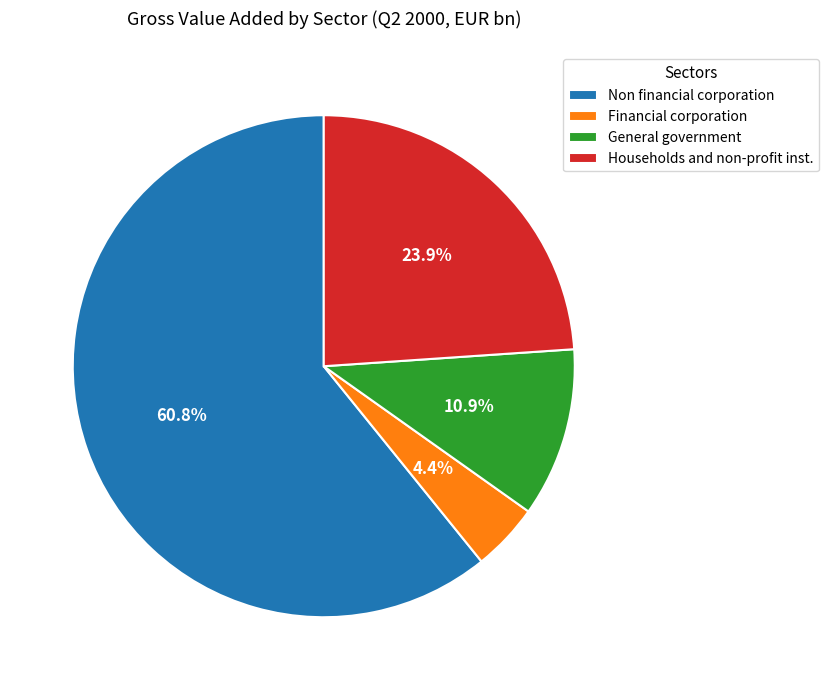

What is the largest slice in the pie chart?

Non financial corporation